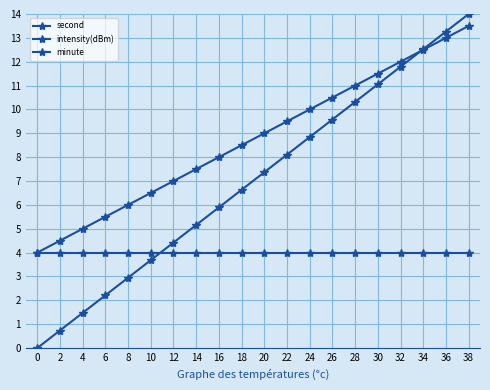

The value of minute at 32 is 5.9. True or false?

False